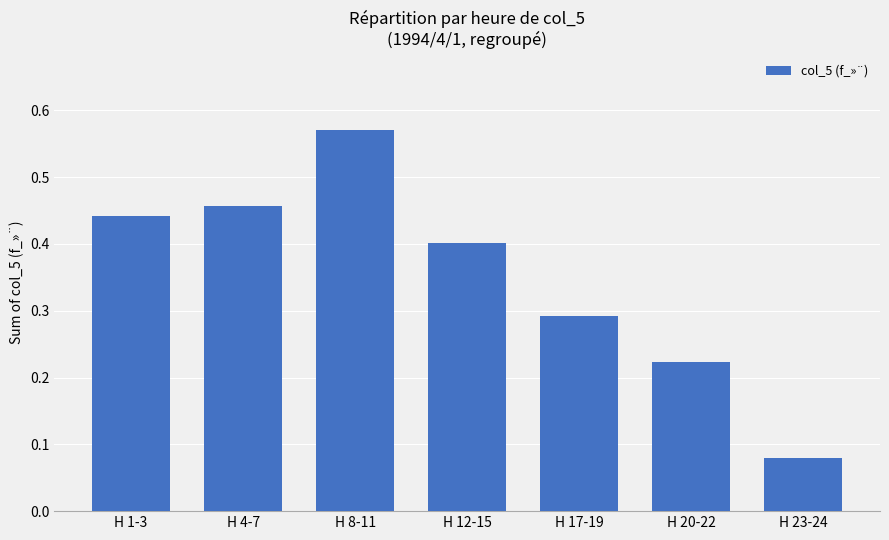

What position from the right is H 4-7?

6